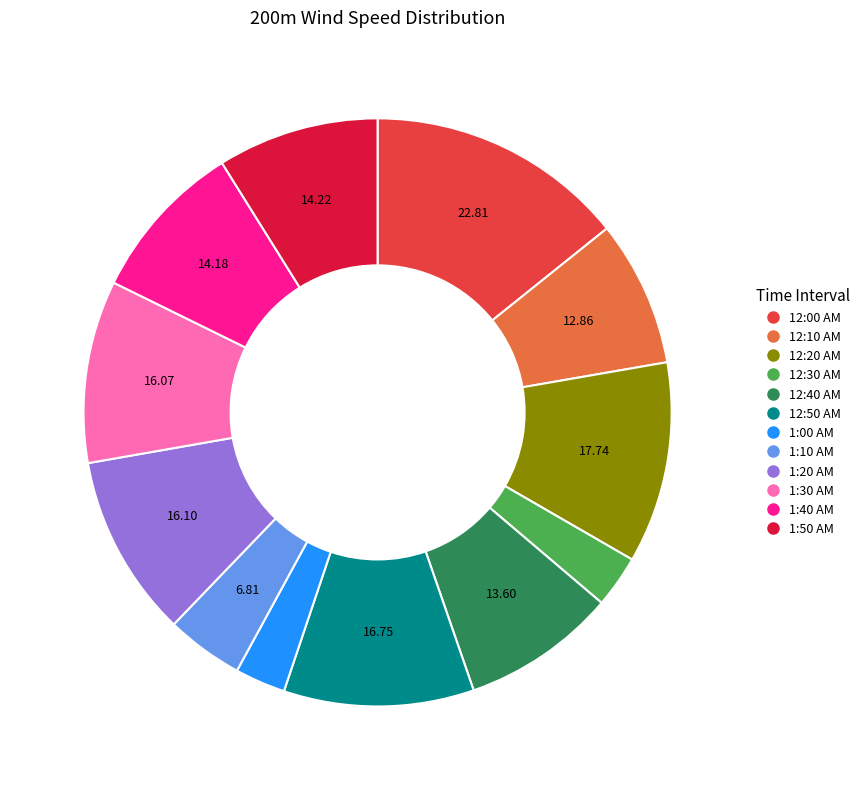

Is 12:50 AM the majority of the pie?

No